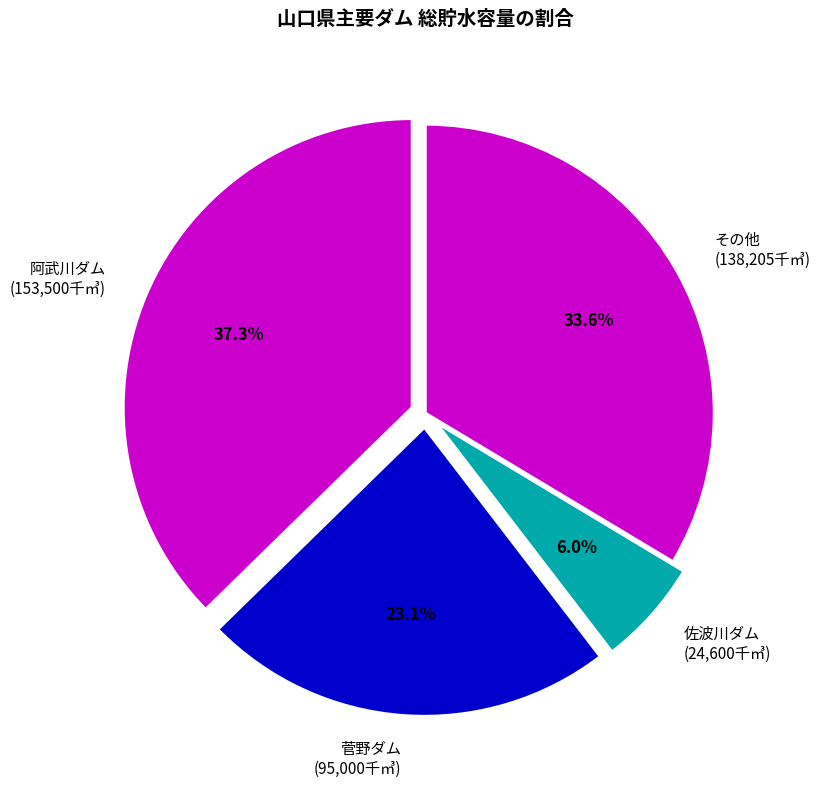

To the nearest percent, what is the difference between the largest and smallest slice percentages?

31%